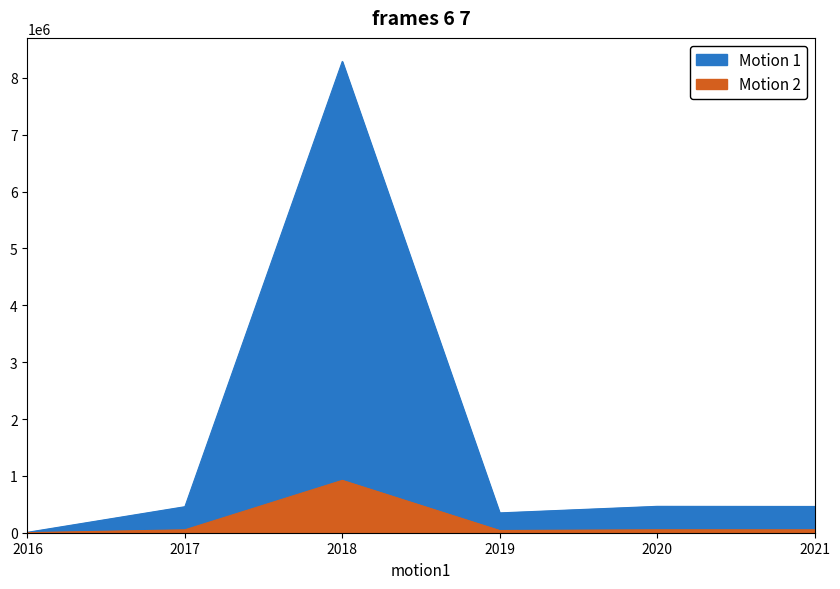

At which label is the value closest to 4344262?

2018